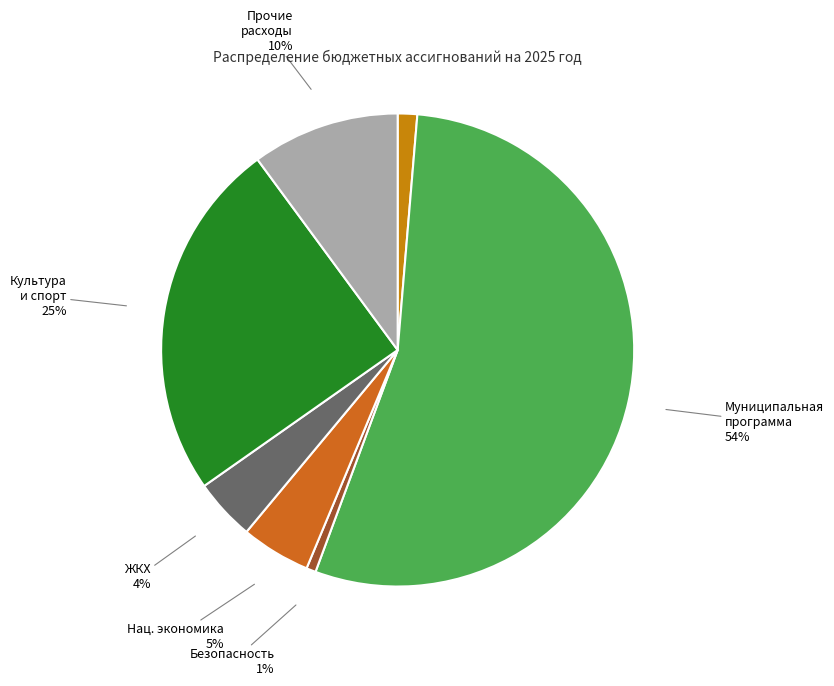

Count the number of slices in the pie.

7